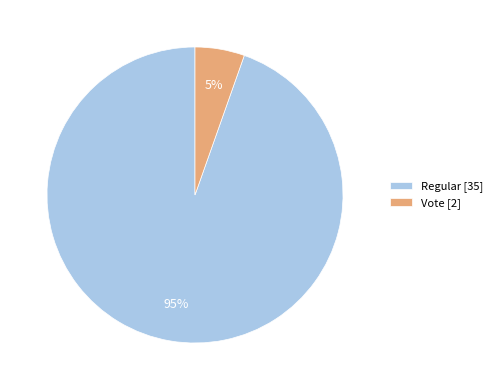

To the nearest percent, what percentage of the pie is Regular [35]?

95%